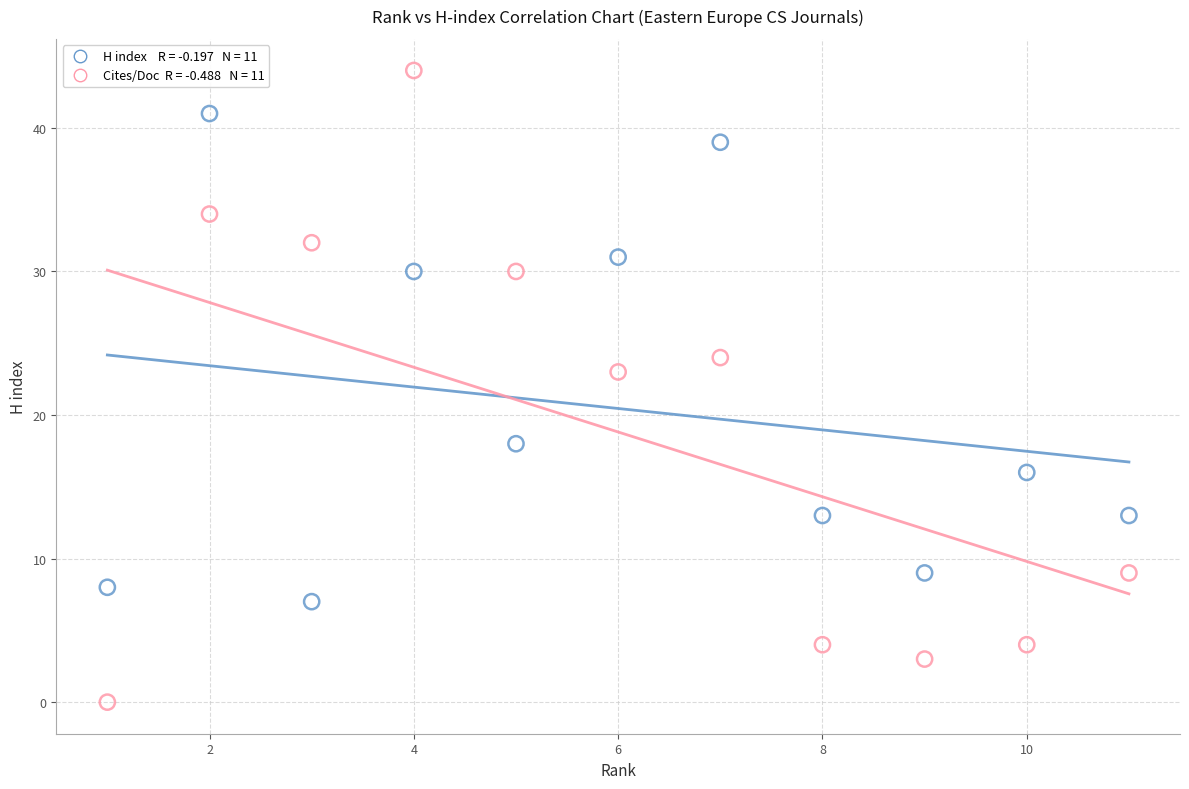

Across all series, what Y value is closest to 22?

23